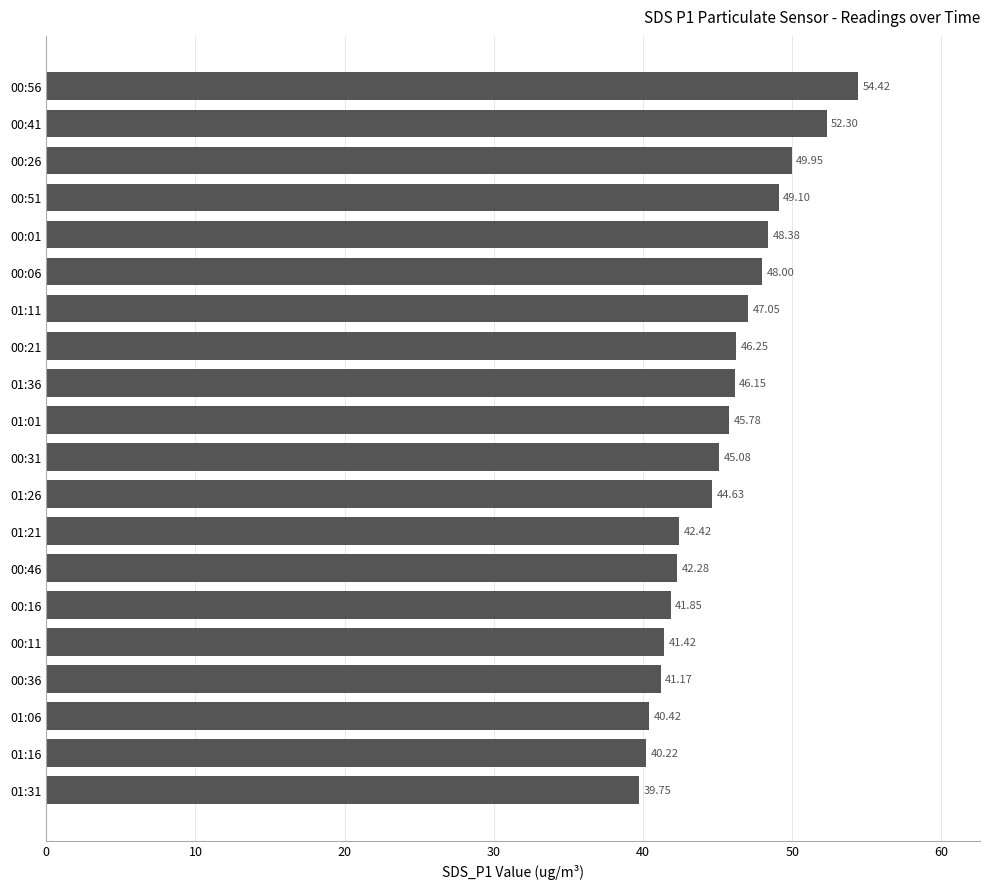

What is the difference between the maximum and minimum values?

14.7